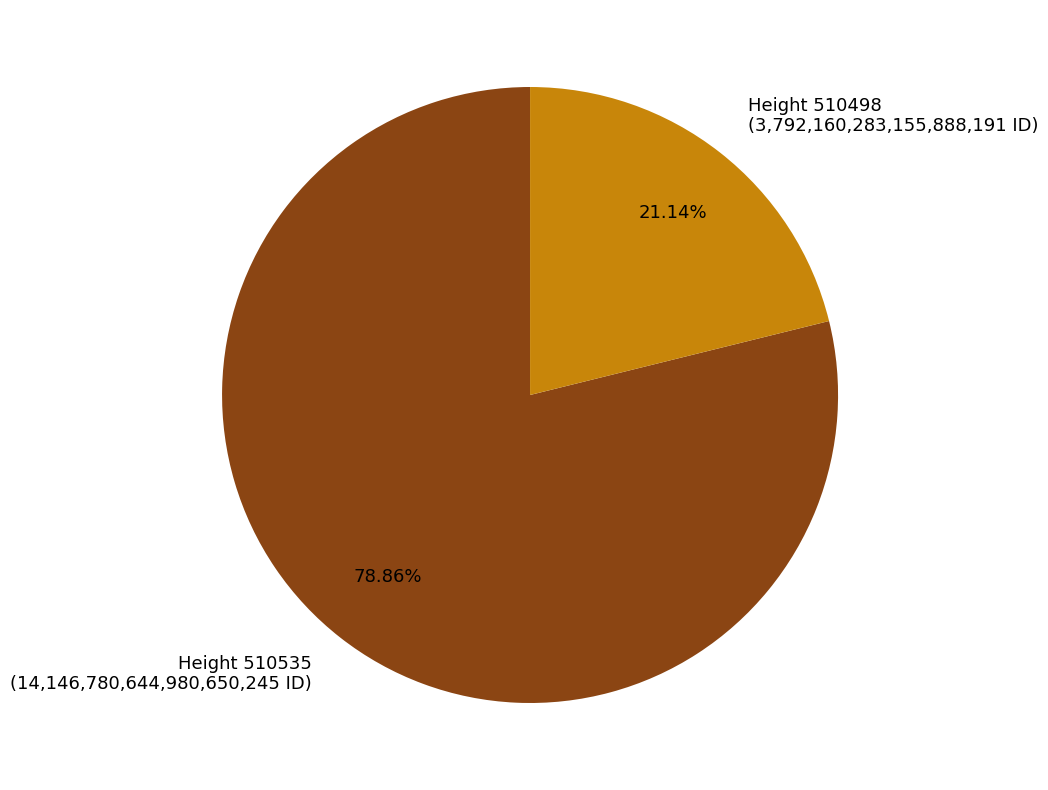

Approximately how many times larger is the value at Height 510535 compared to Height 510498?

3.7